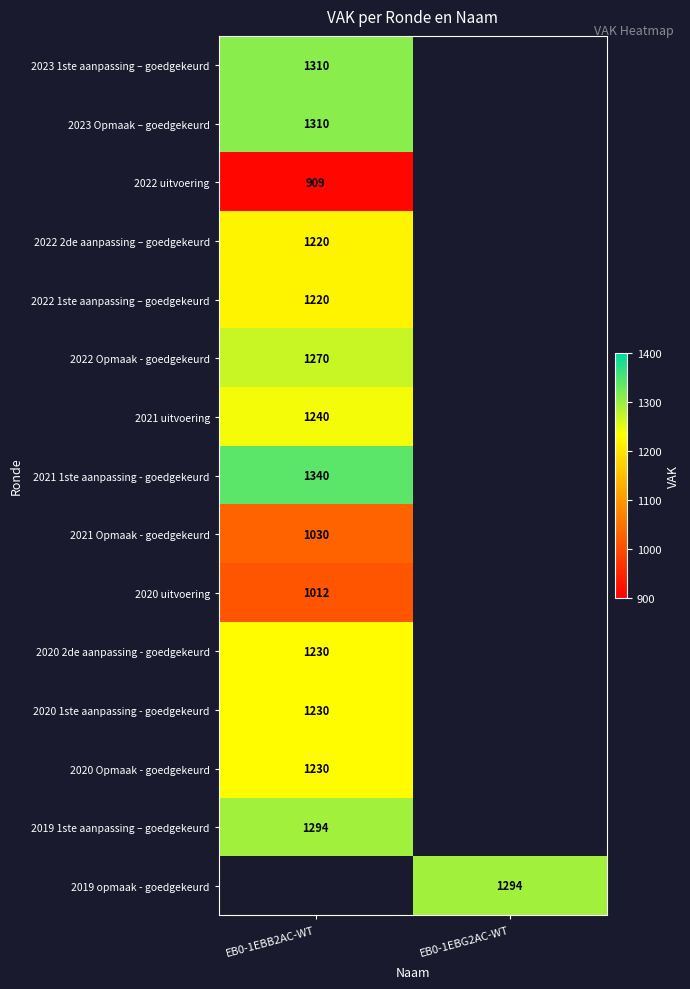

Is it true that 2022 uitvoering equals 1197 at EB0-1EBB2AC-WT?

False